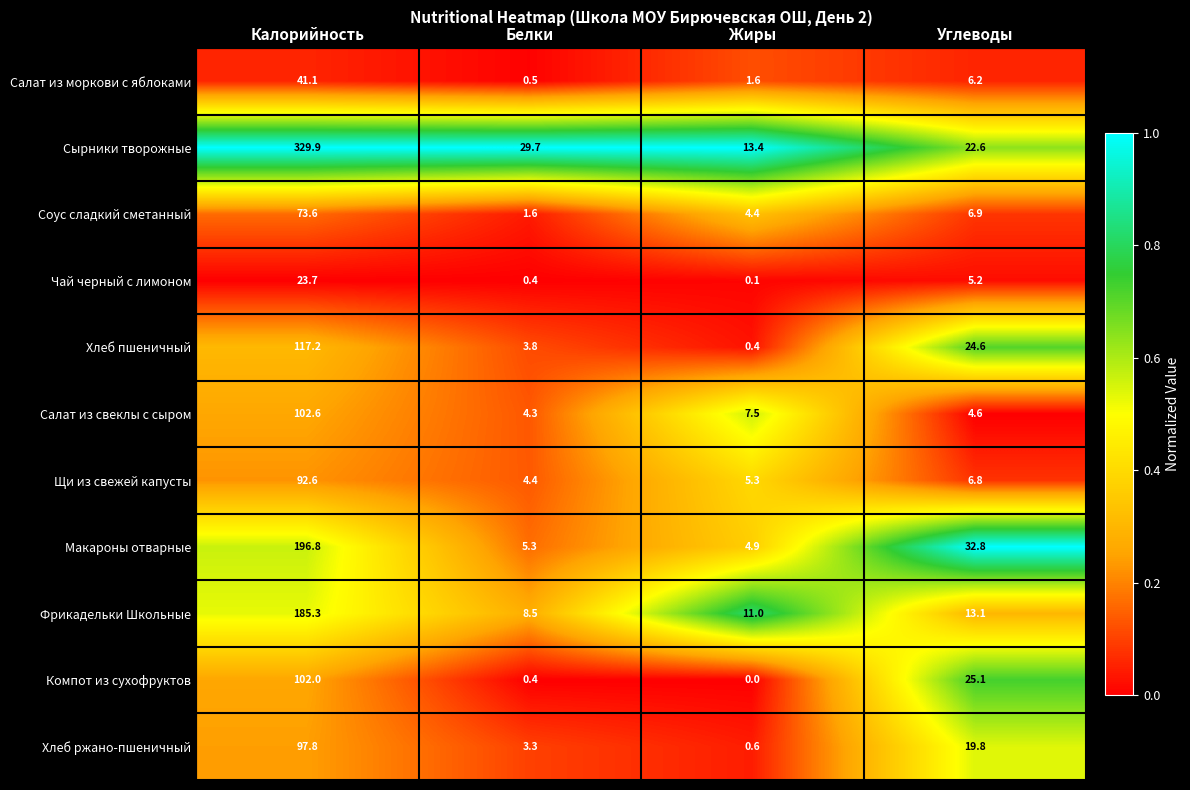

Which series has the widest spread of values?

Сырники творожные